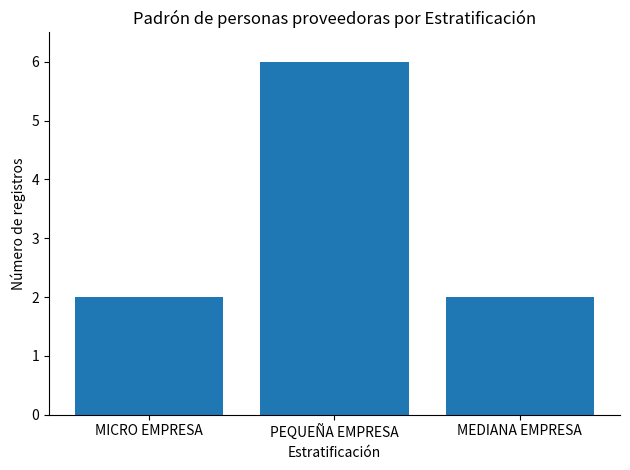

The chart shows a value of 2 at MEDIANA EMPRESA. True or false?

True